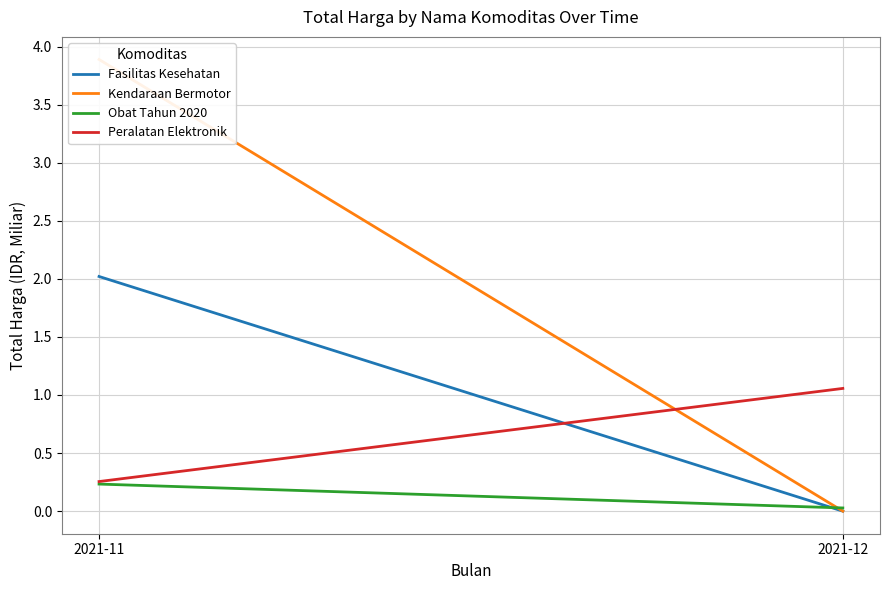

How many series are shown in this chart?

4